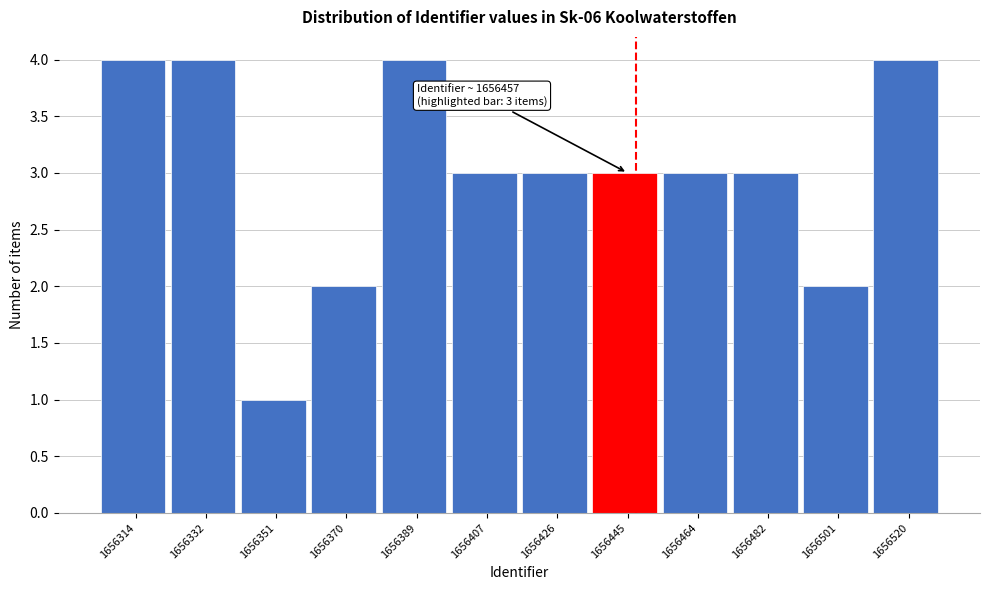

Reading left to right, list all the values displayed in this chart.

4	4	1	2	4	3	3	3	3	3	2	4